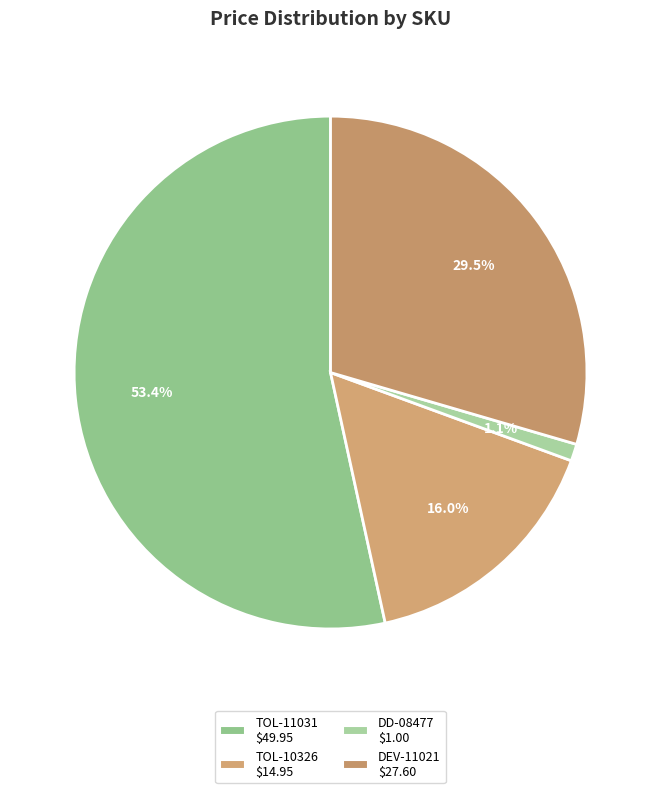

Which category has the smallest portion of the pie?

DD-08477